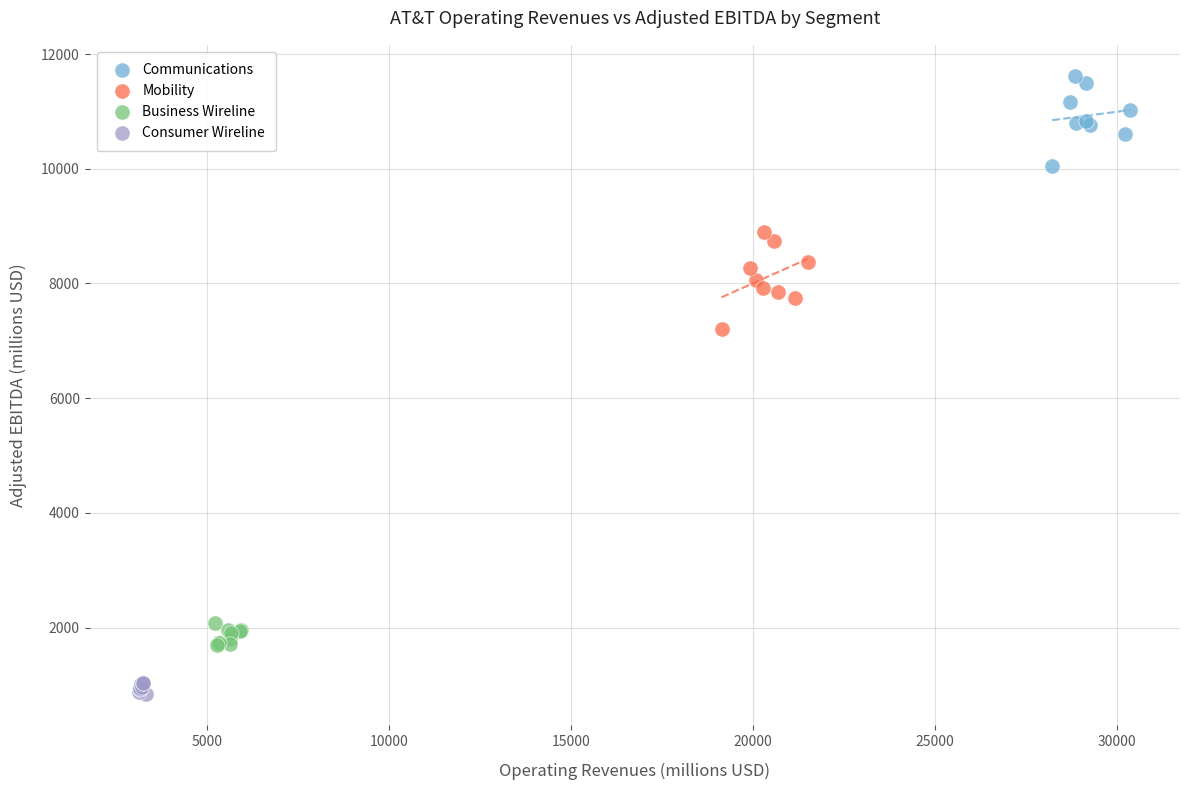

Which series has the largest Y range (max minus min)?

Mobility